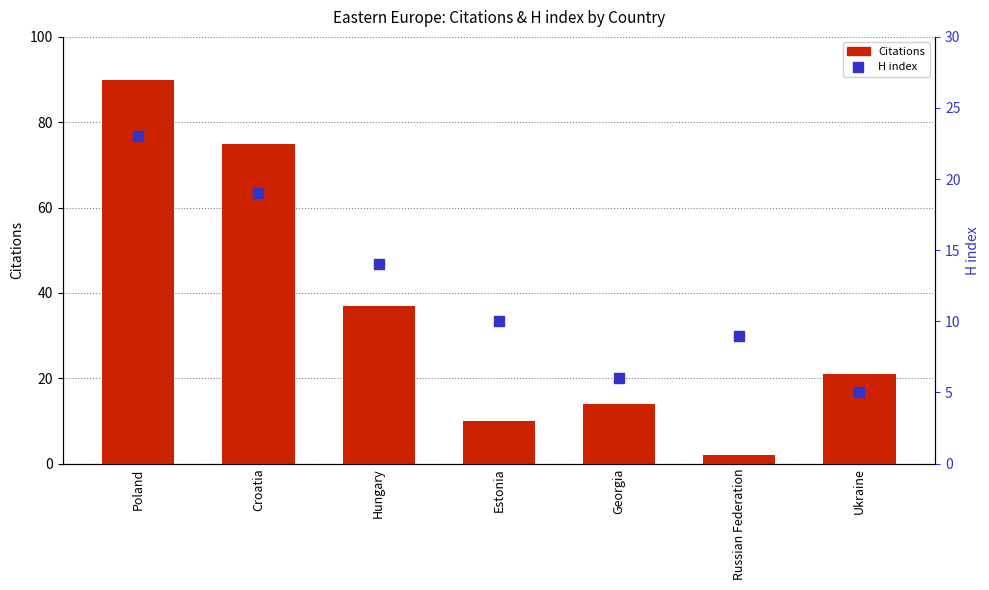

At which category is the sum across all series the highest?

Poland